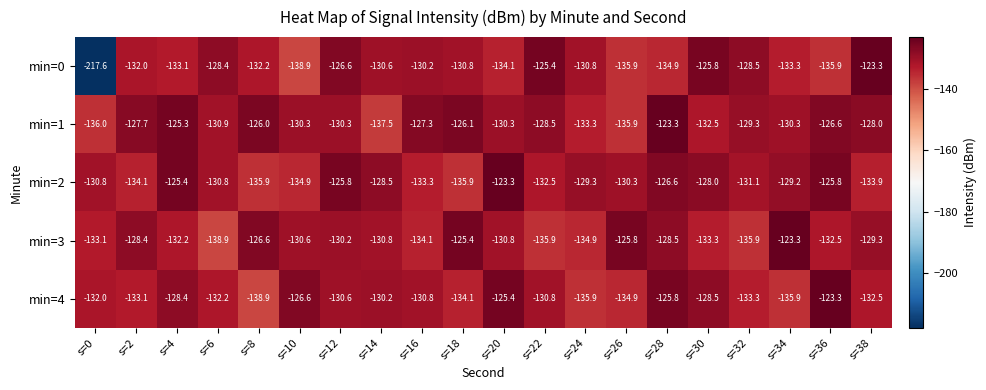

What is the highest value of the min=2 series?

-123.3